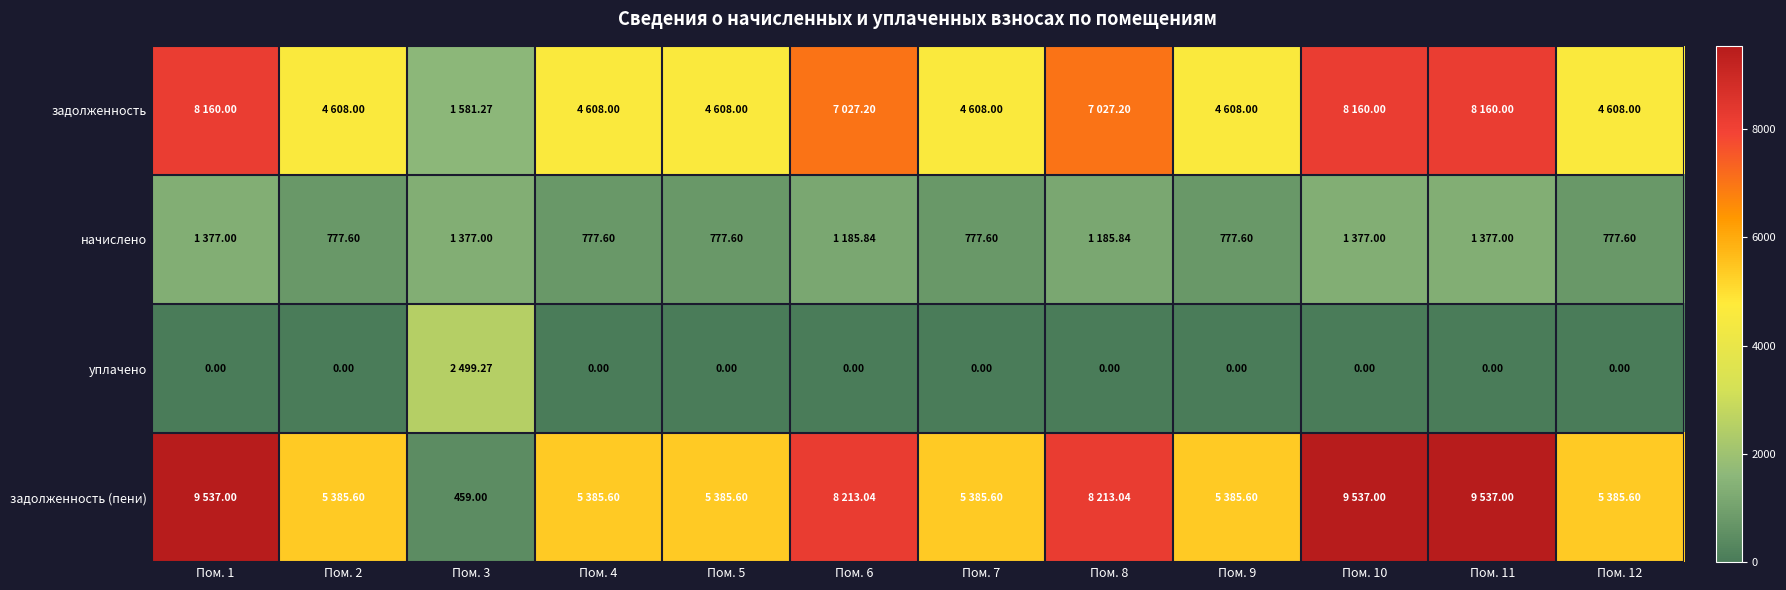

Between Пом. 7 and Пом. 10, which is larger?

Пом. 10